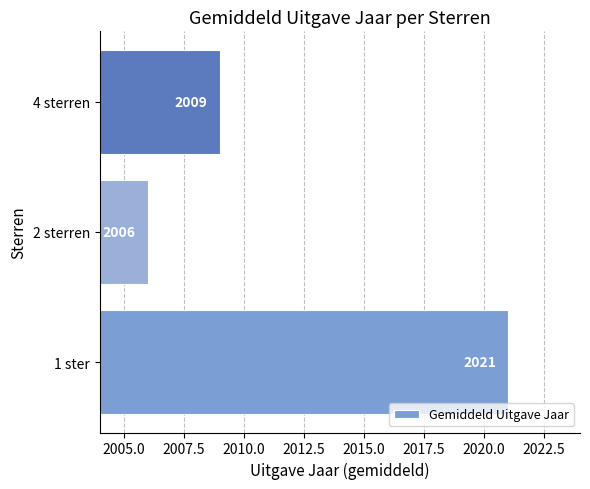

How many data points does each series have?

3